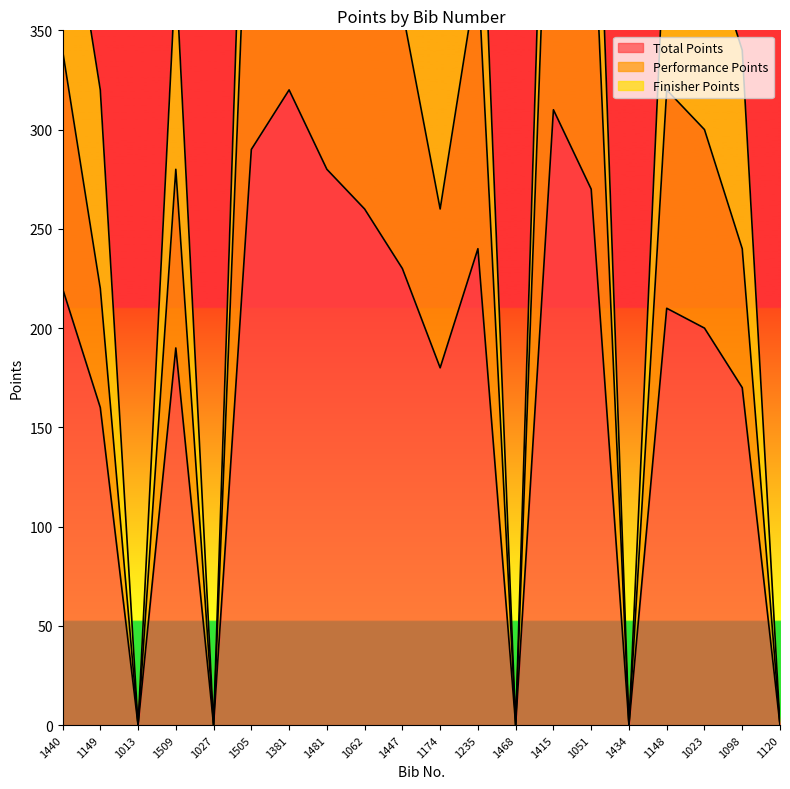

At which label does Performance Points first exceed 320?

1440